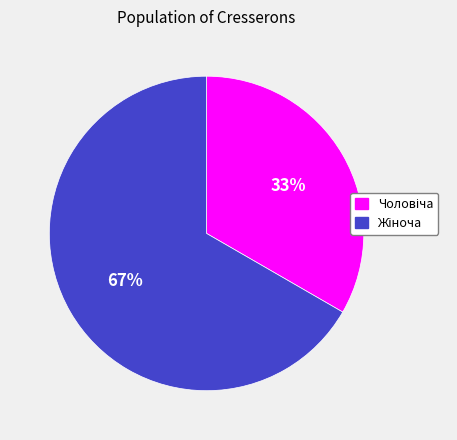

Is there a majority slice in this chart?

Yes